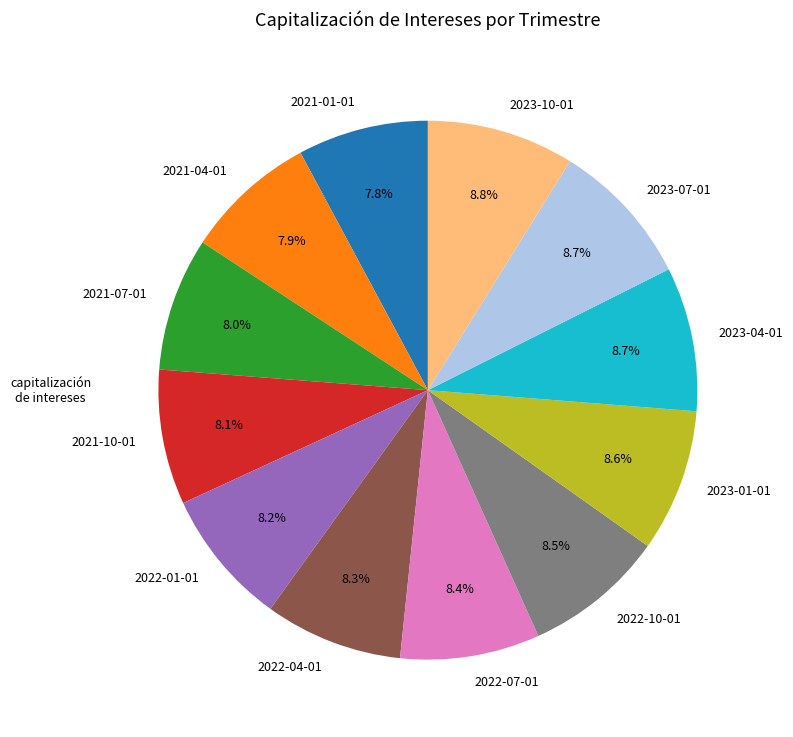

The 2023-07-01 slice represents 9% of the pie. True or false?

True